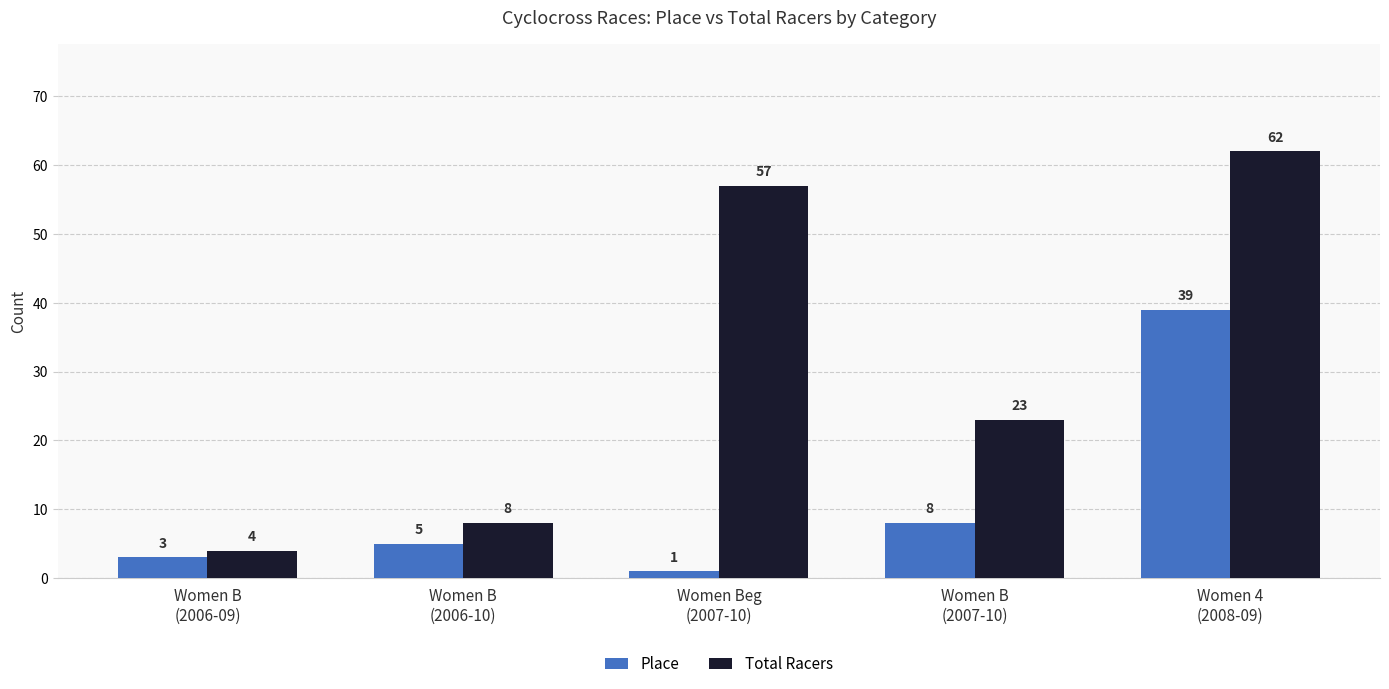

Which label corresponds to the largest value in the chart?

Women 4
(2008-09)